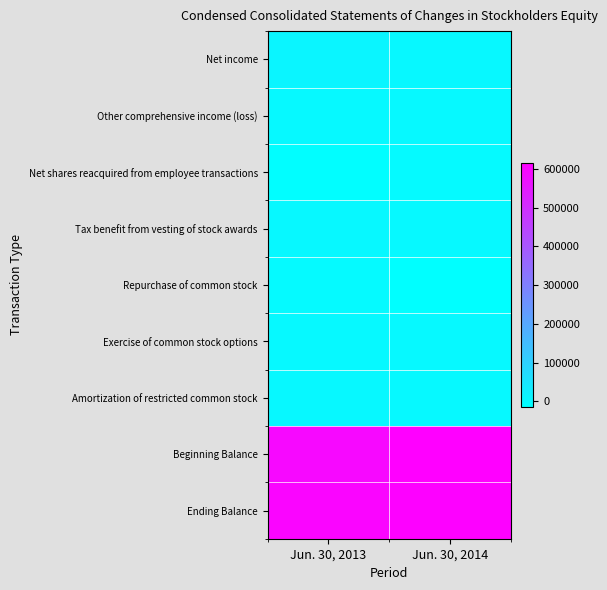

How many series are shown in this chart?

9